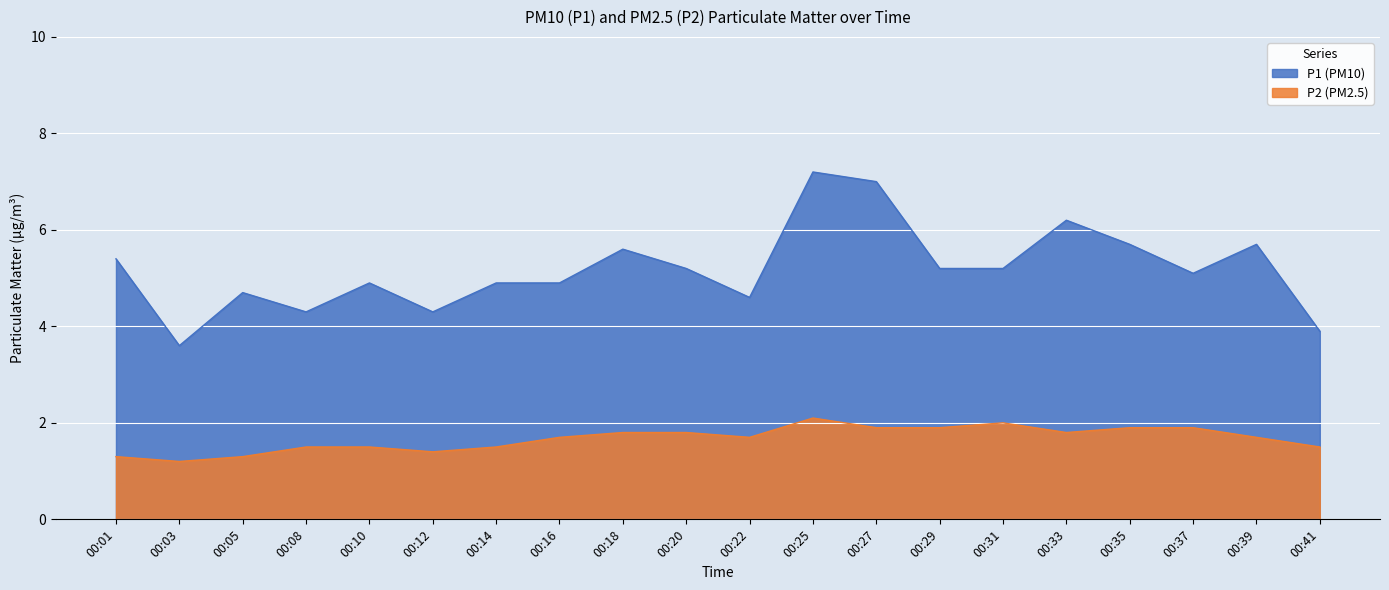

True or false: P1 and P2 intersect in this chart.

False